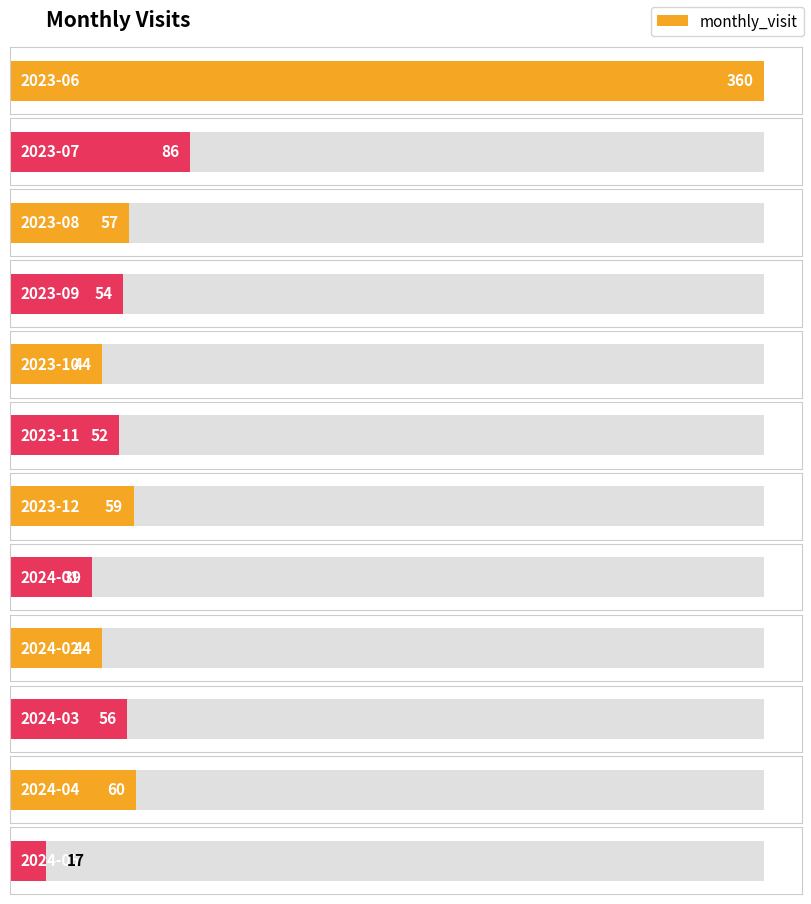

Which category has the highest value across all series?

2023-06